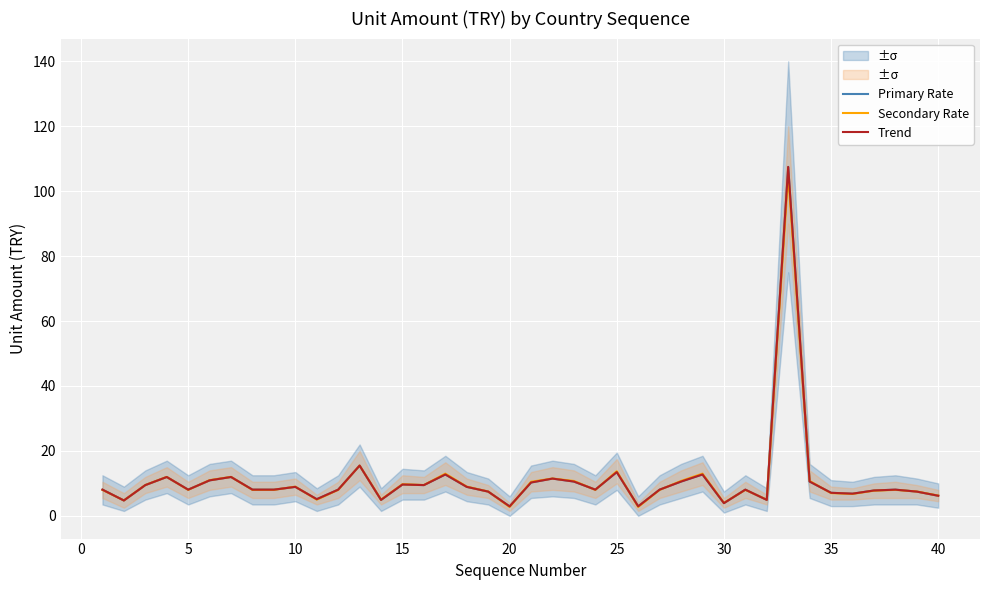

What is the average value of the Secondary Rate series?

11.0